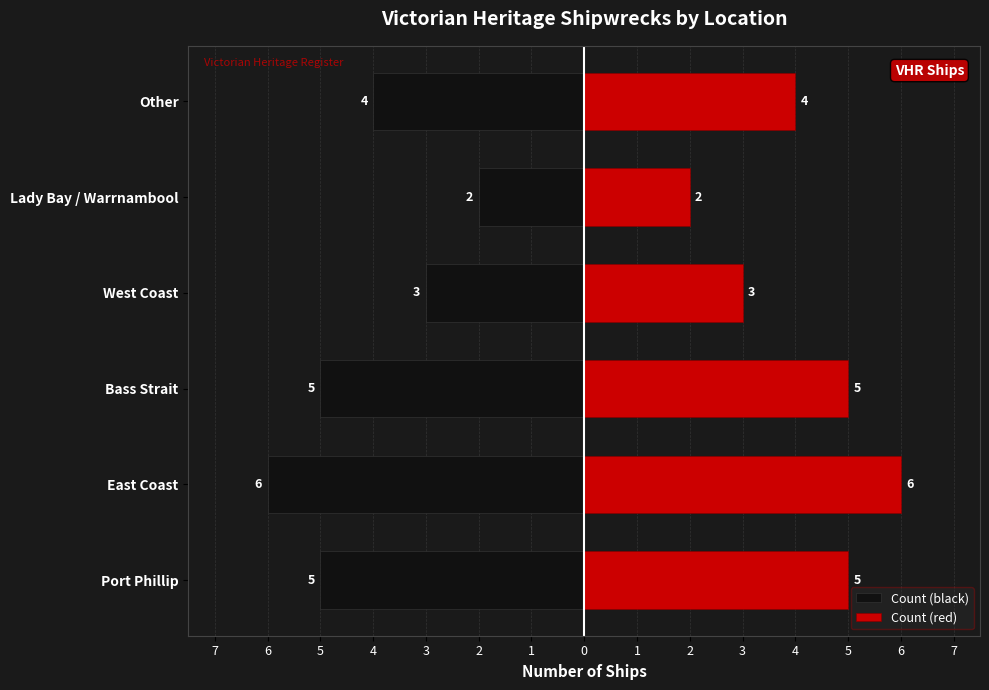

Read the Count (black) value at Lady Bay / Warrnambool.

-2